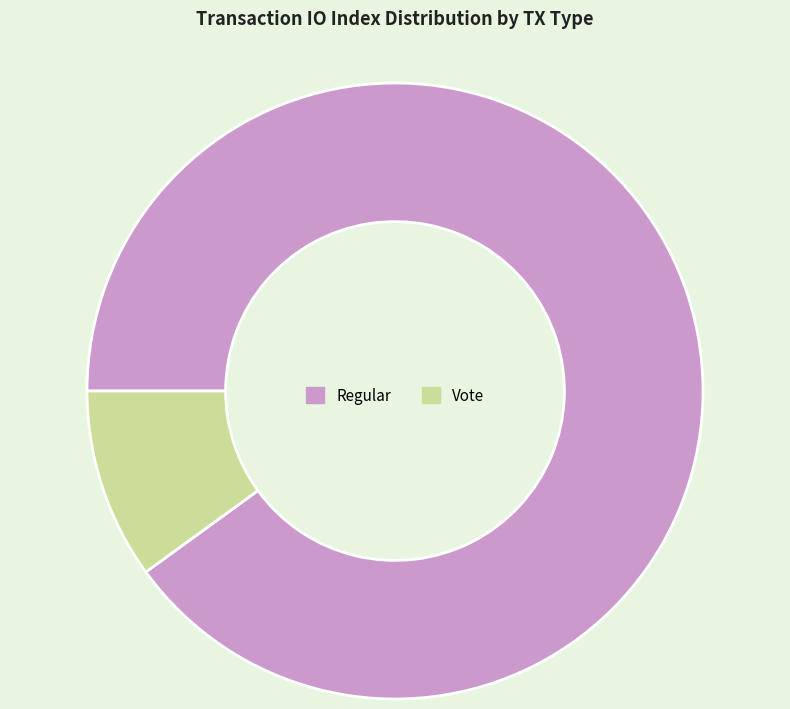

What is the largest slice in the pie chart?

Regular